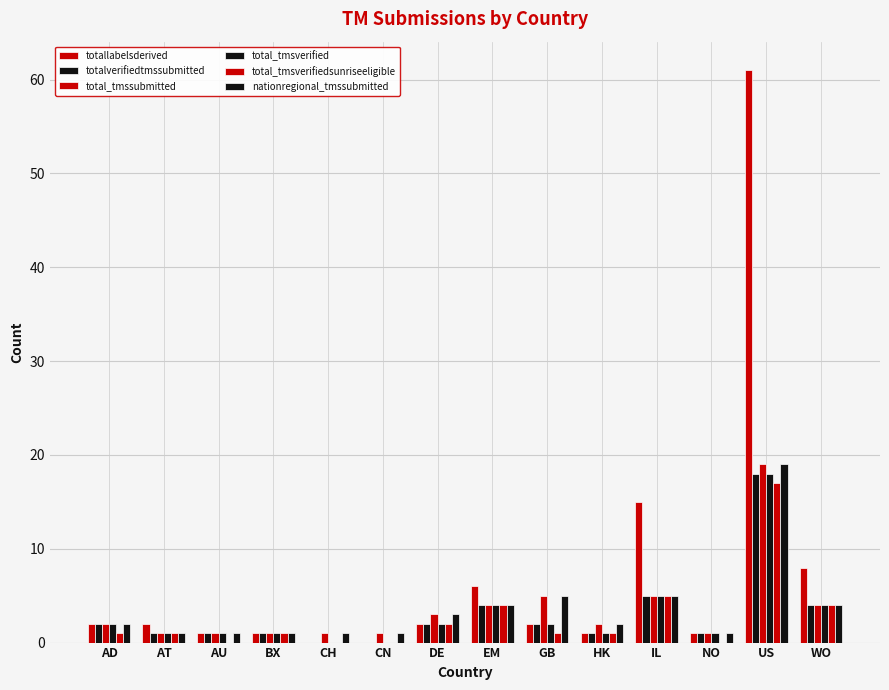

What is the total value across all series at NO?

5